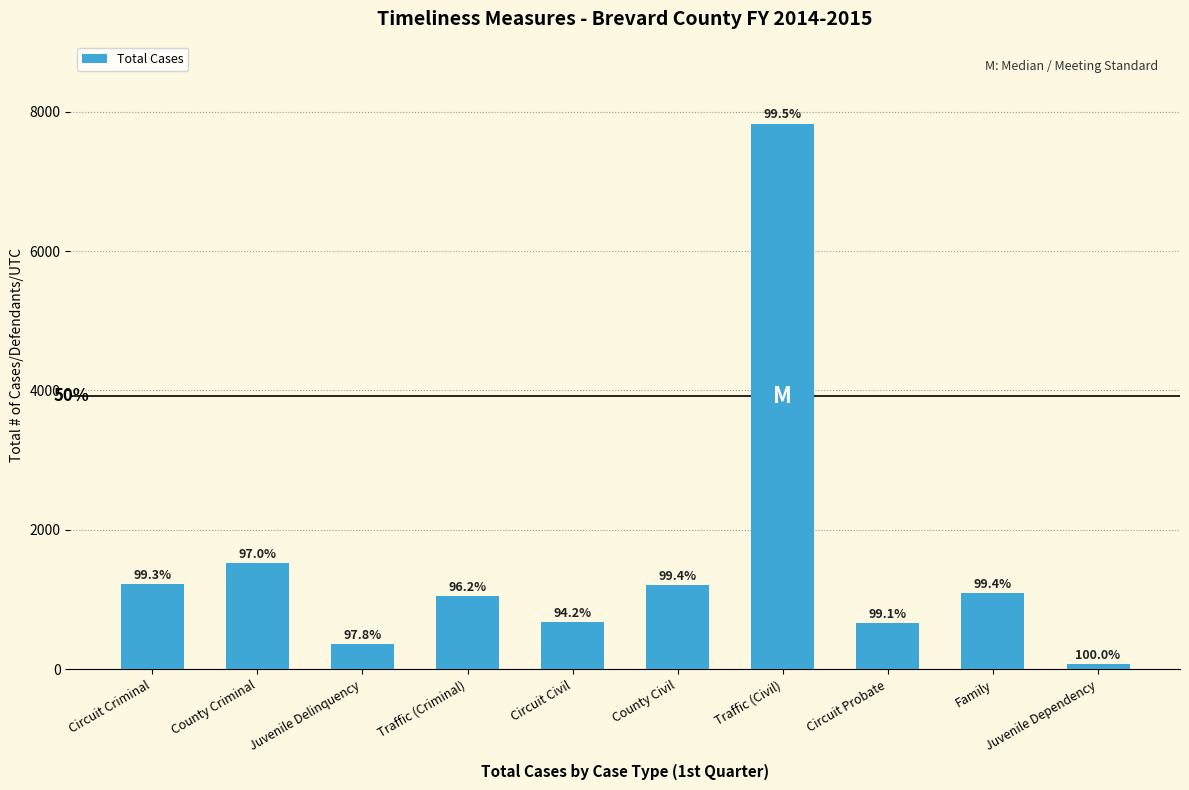

Which category has the highest value across all series?

Traffic (Civil)